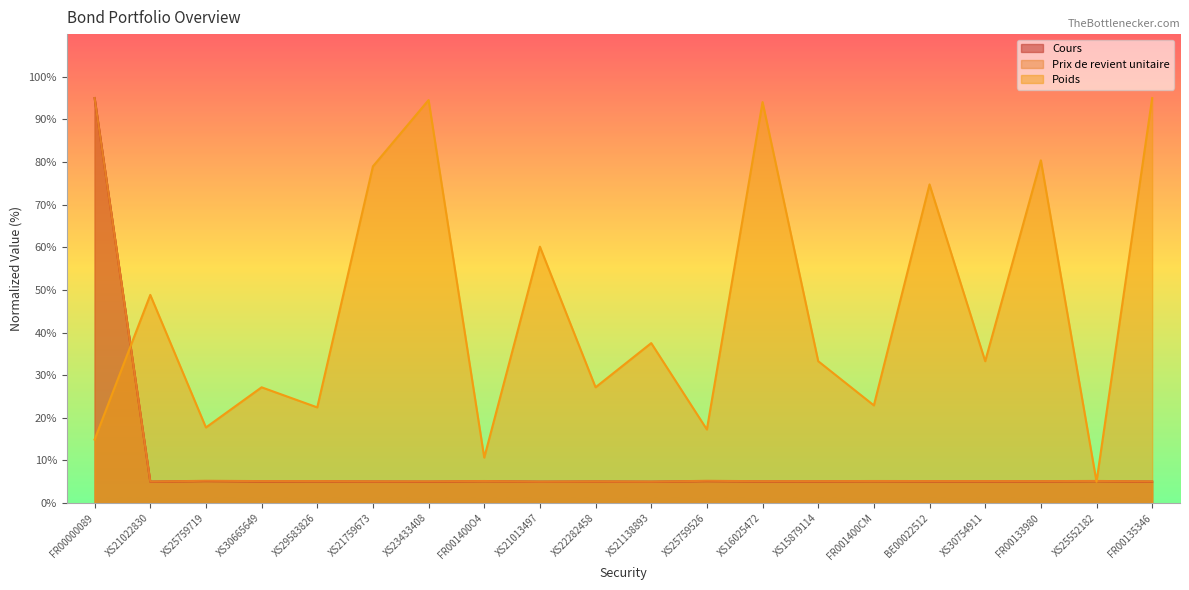

What is the maximum value shown in the chart?

95.0